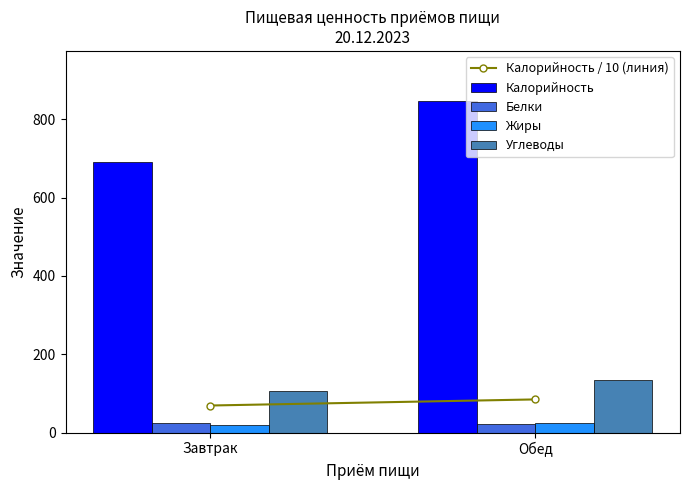

Does the chart contain stacked bars?

No